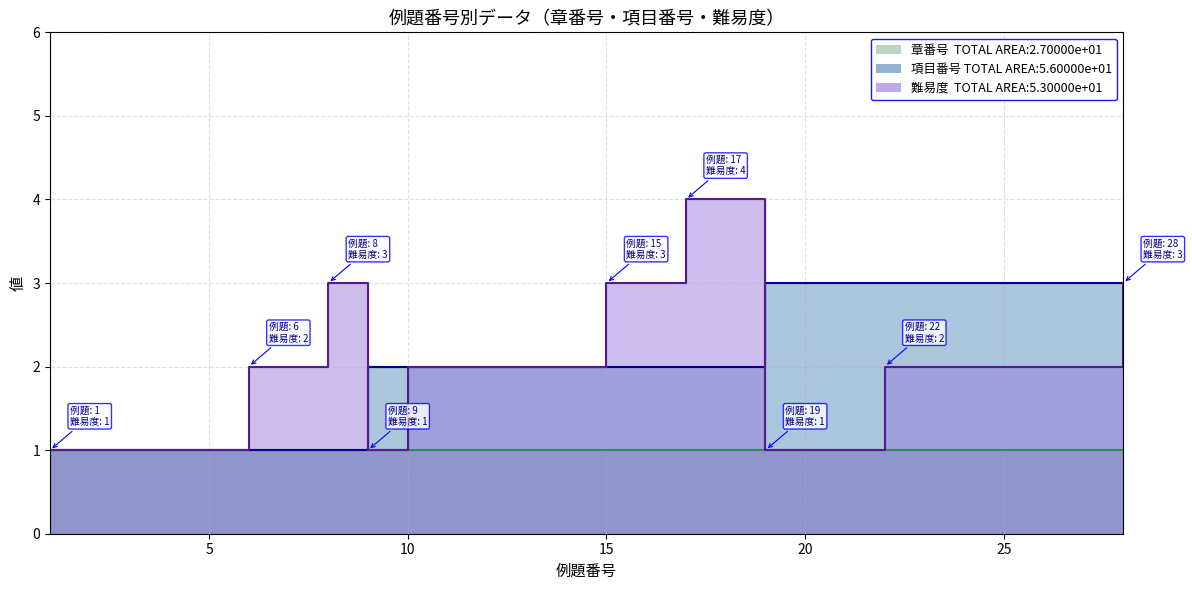

Reading right to left, list all the values displayed in this chart.

項目番号: 28=3	27=3	26=3	25=3	24=3	23=3	22=3	21=3	20=3	19=3	18=2	17=2	16=2	15=2	14=2	13=2	12=2	11=2	10=2	9=2	8=1	7=1	6=1	5=1	4=1	3=1	2=1	1=1
難易度: 28=3	27=2	26=2	25=2	24=2	23=2	22=2	21=1	20=1	19=1	18=4	17=4	16=3	15=3	14=2	13=2	12=2	11=2	10=2	9=1	8=3	7=2	6=2	5=1	4=1	3=1	2=1	1=1